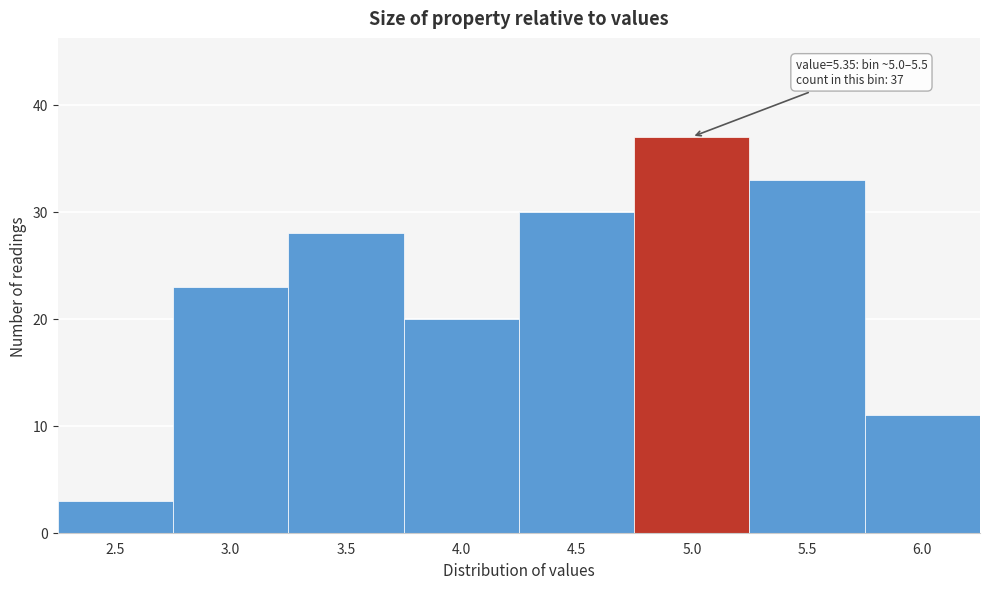

Reading right to left, transcribe all the data shown in this chart.

11	33	37	30	20	28	23	3